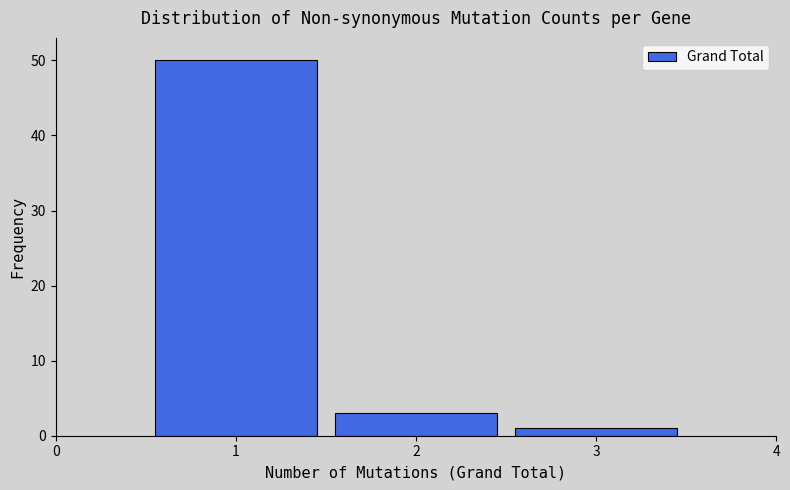

Reading left to right, list every bar in this chart as the range it spans on the x-axis followed by its height. The values are not printed on the chart, so give them approximately, as read against the axis.

0.5 to 1.5: 50
1.5 to 2.5: 3
2.5 to 3.5: 1